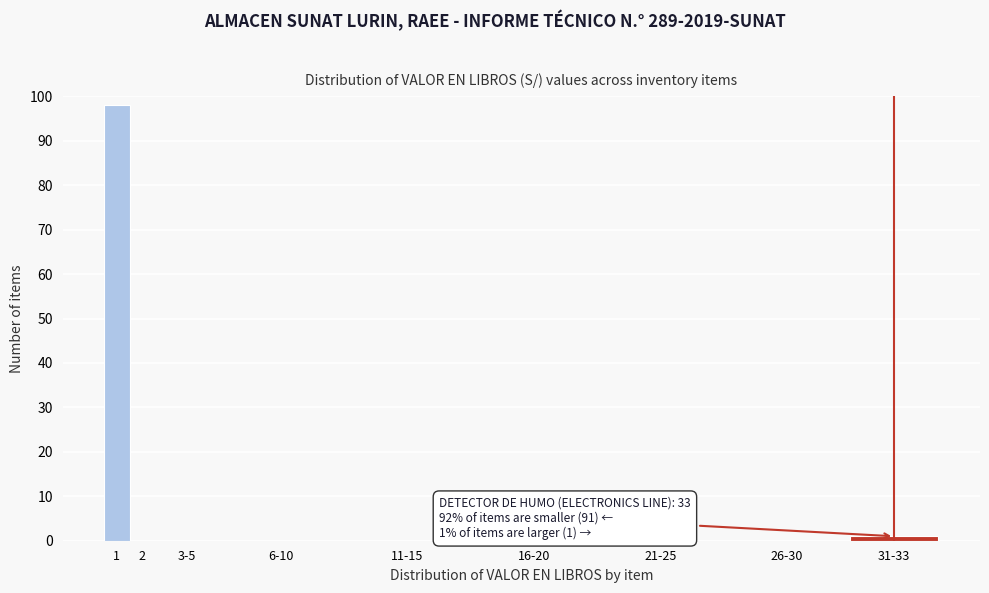

Reading left to right, extract all data points from this chart.

1=98	2=0	3-5=0	6-10=0	11-15=0	16-20=0	21-25=0	26-30=0	31-33=1